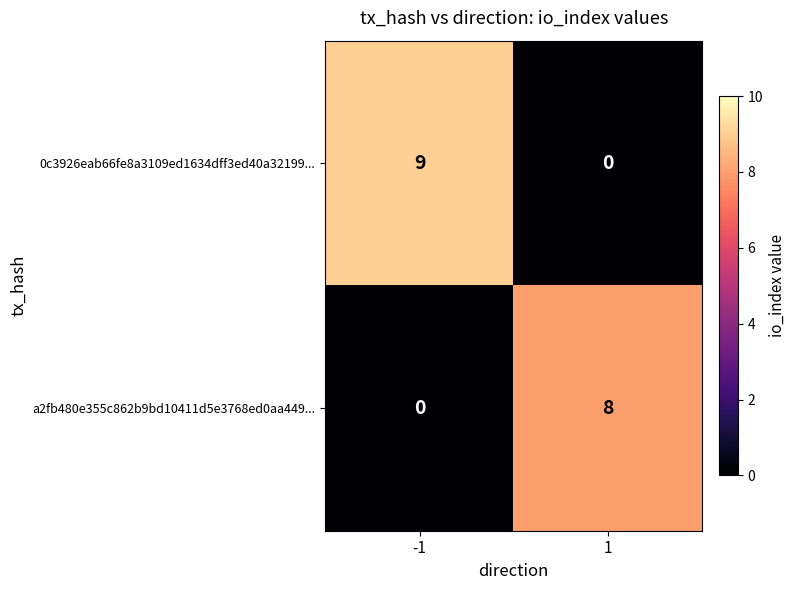

At how many categories does at least one series exceed 3?

2